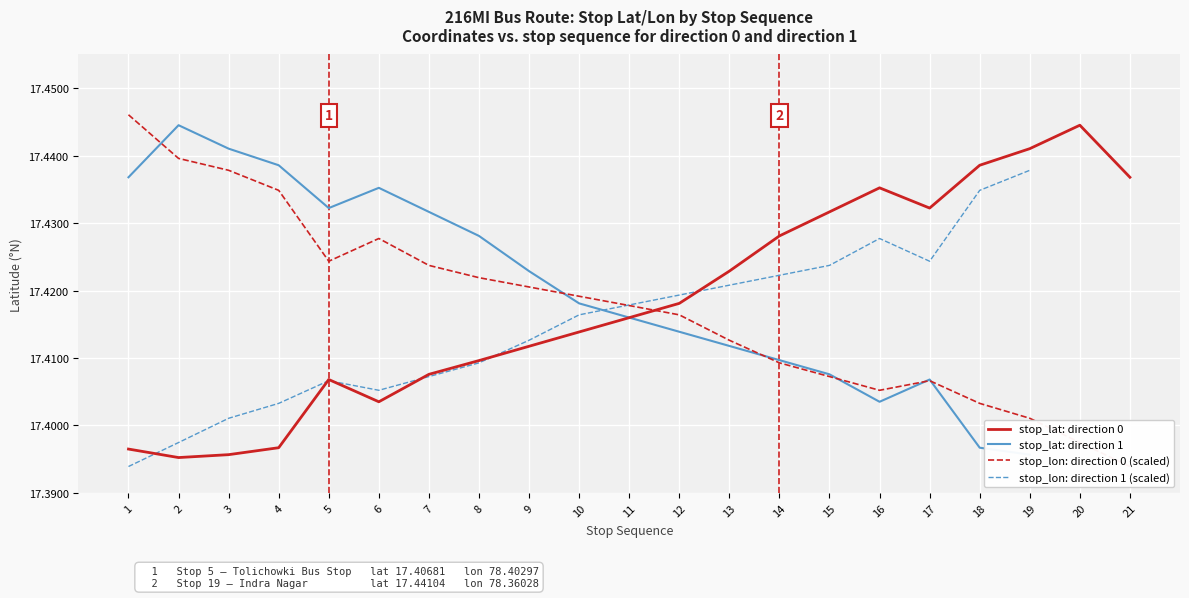

True or false: stop_lat: direction 0 has a value of 29.7 at 2.

False